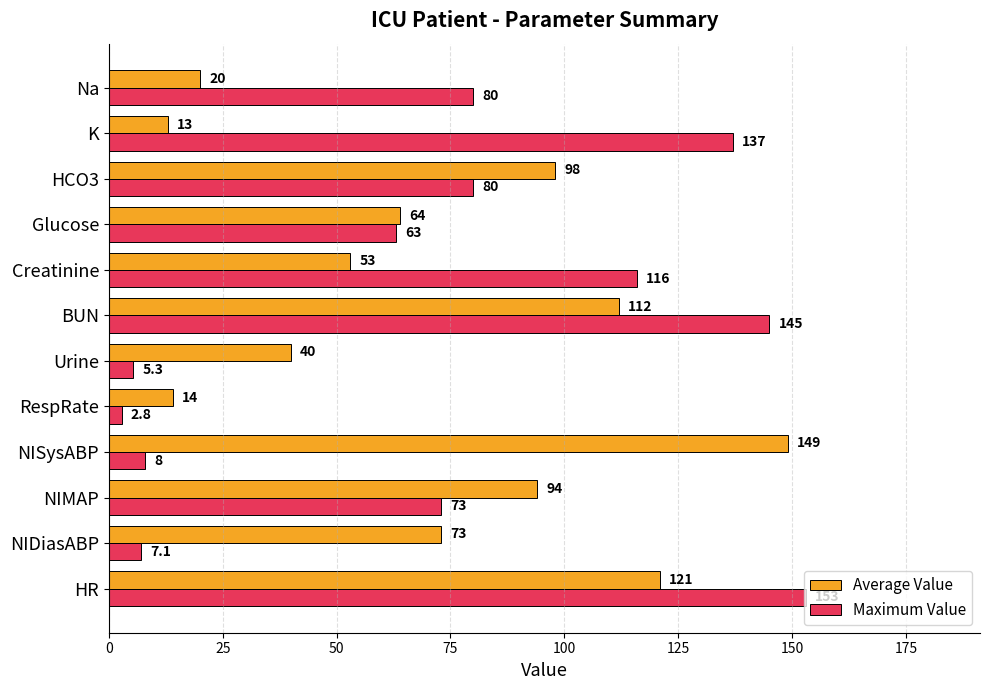

What is the difference between the Maximum Value values at K and HR?

16.0